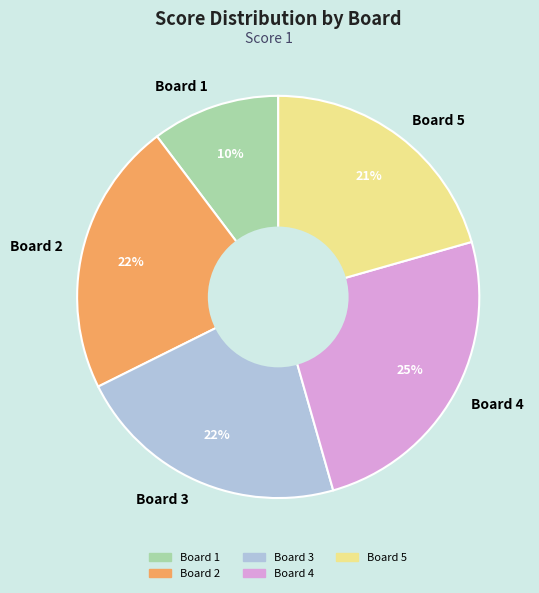

How many segments does this pie chart have?

5